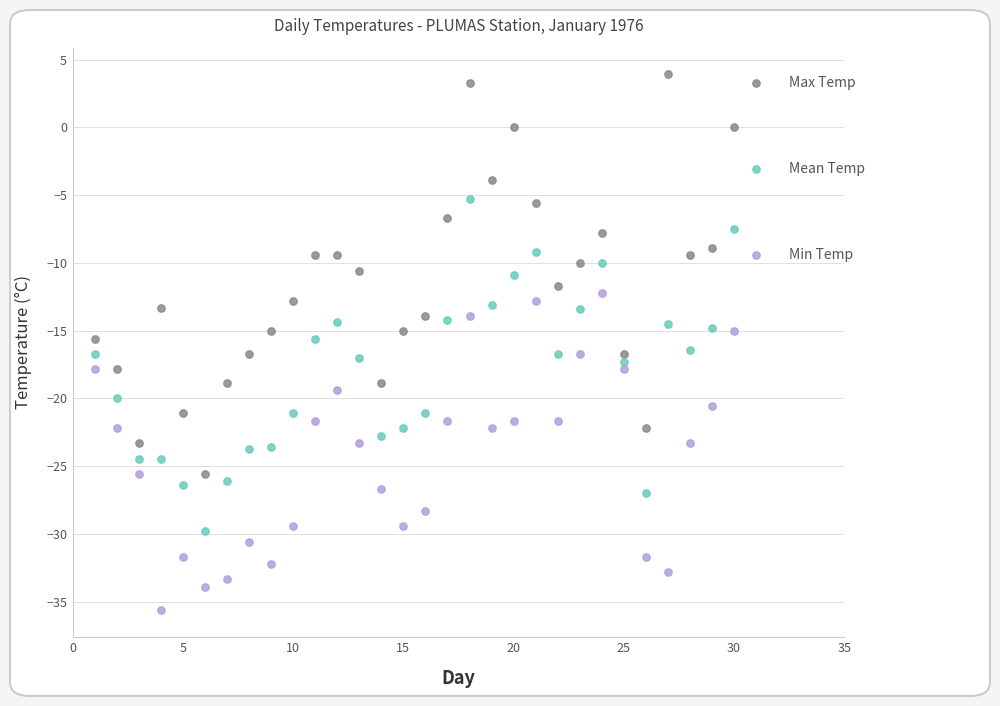

Across all data points, what is the range of Y values (max minus min)?

39.5